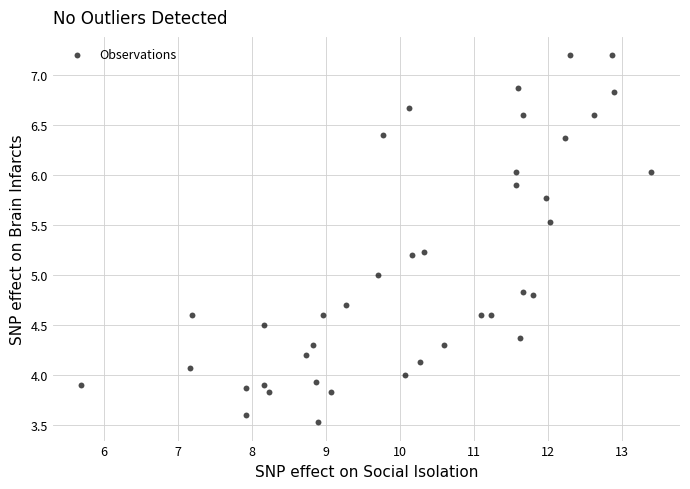

What is the range of Y values (max minus min)?

3.7